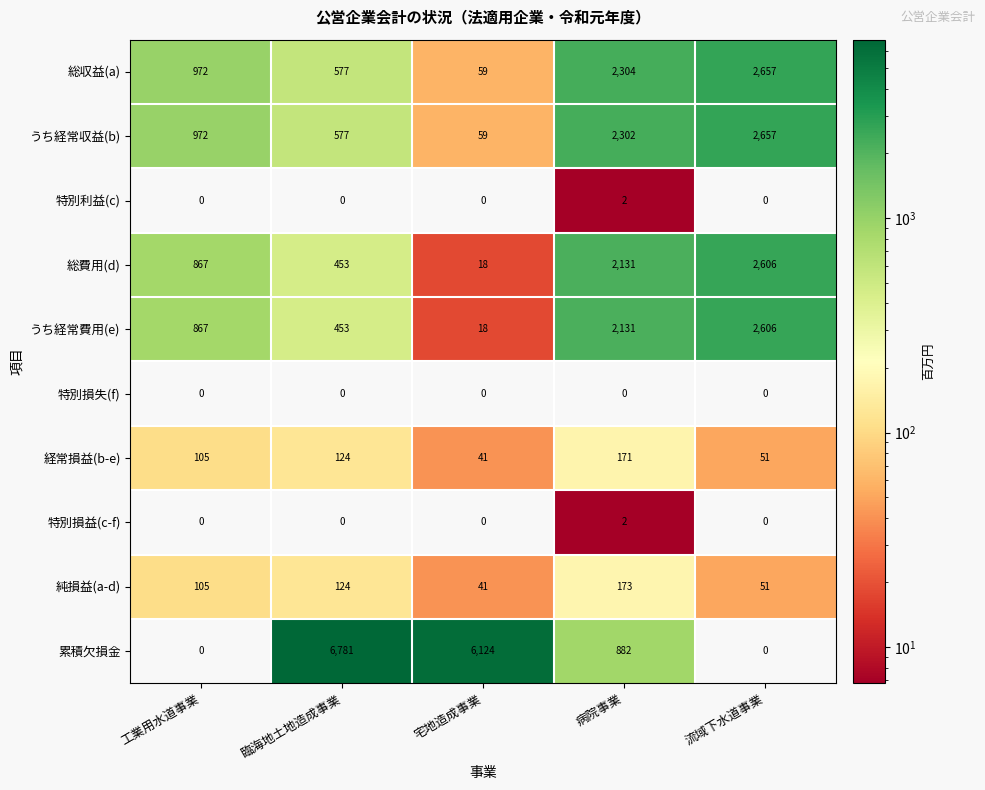

What value does the 経常損益(b-e) series have at 宅地造成事業, to the nearest 10?

40